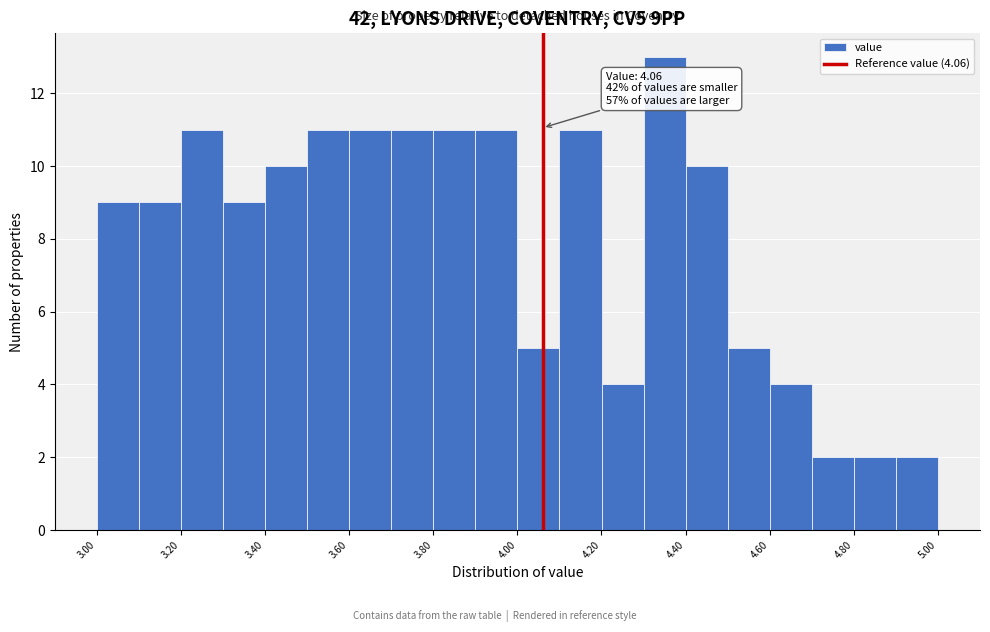

Over which range of the x-axis is the bar tallest?

4.3 to 4.4